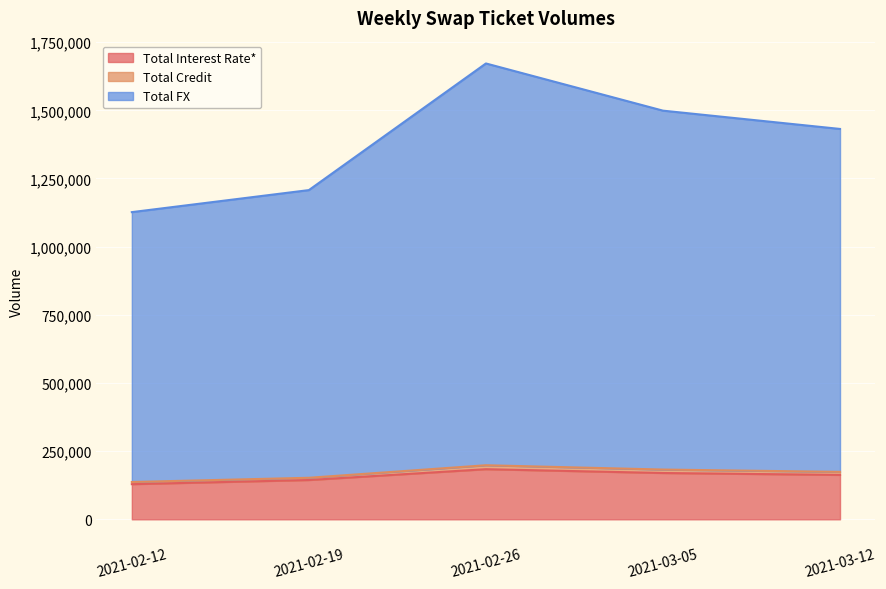

What is the maximum value for Total Interest Rate*?

183867